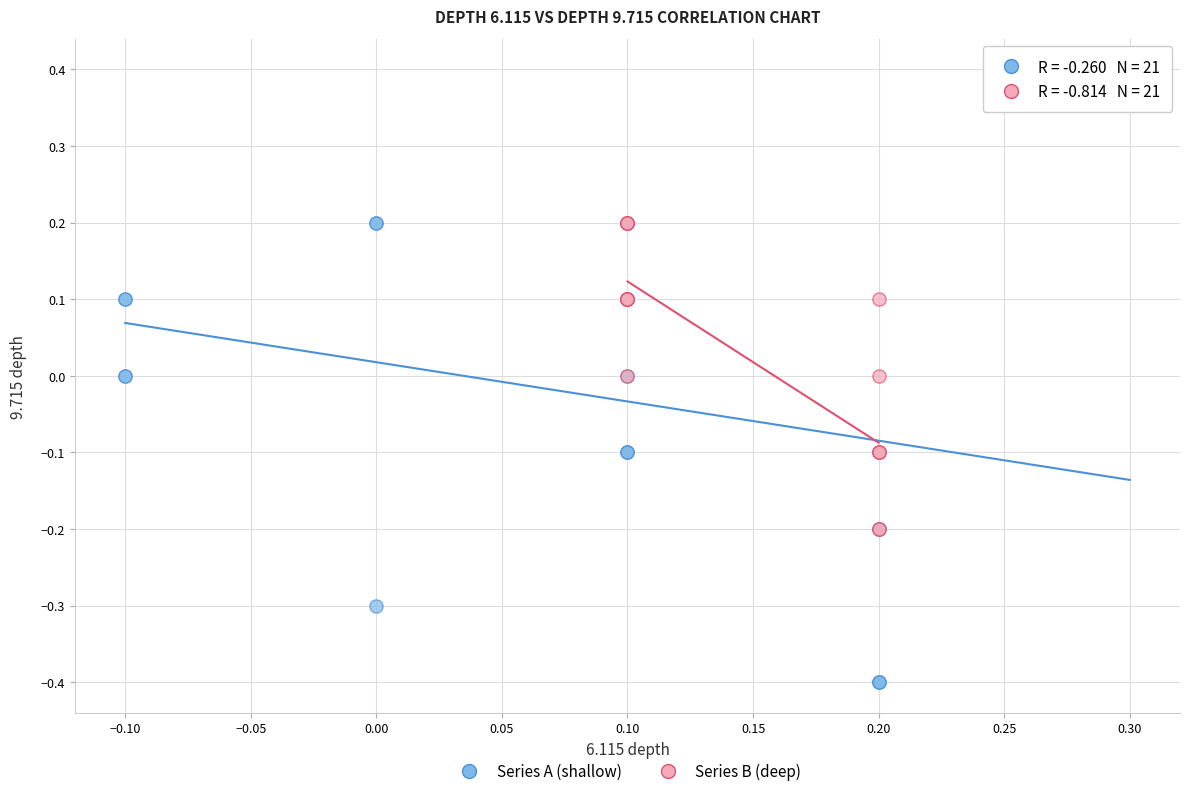

Which series contains the highest Y value?

Series A (shallow)